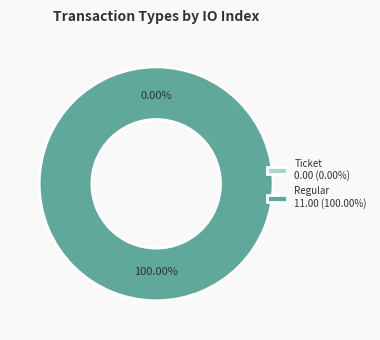

Which has a higher value, Ticket or Regular?

Regular